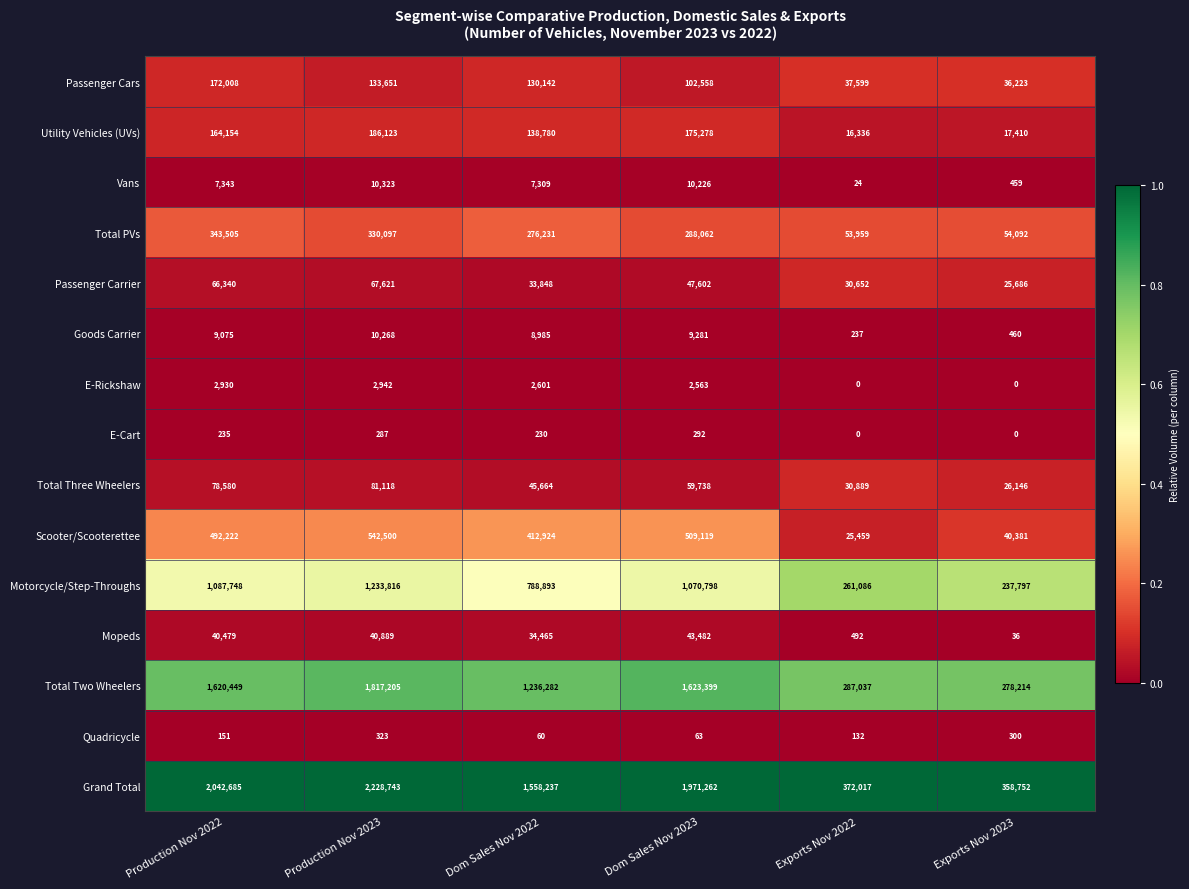

At which label is E-Cart closest to 146?

Dom Sales Nov 2022